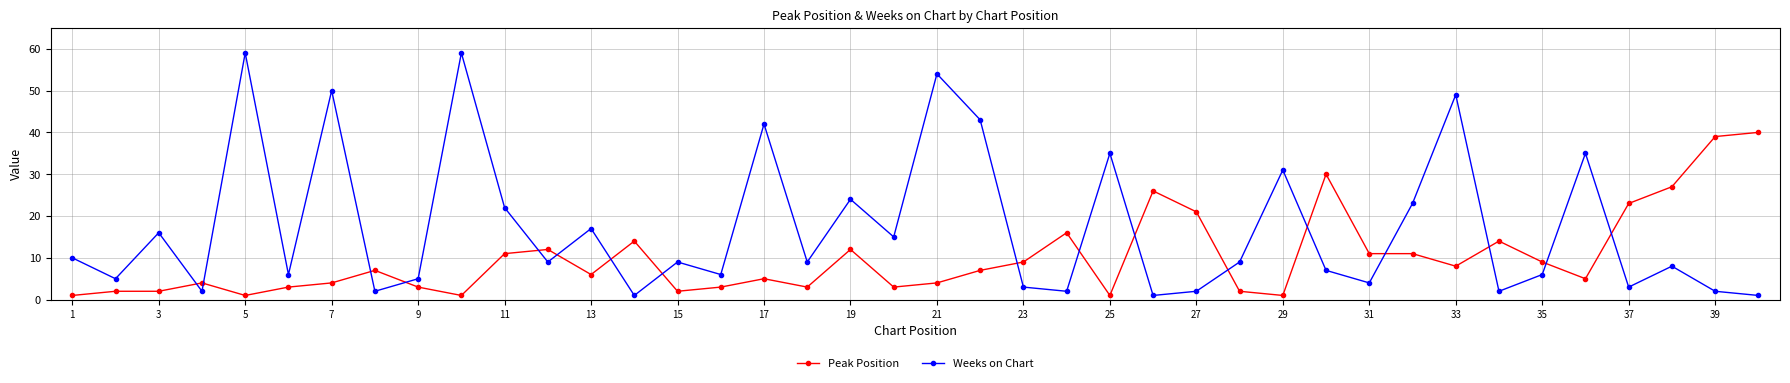

What is the maximum value for Peak Position?

40